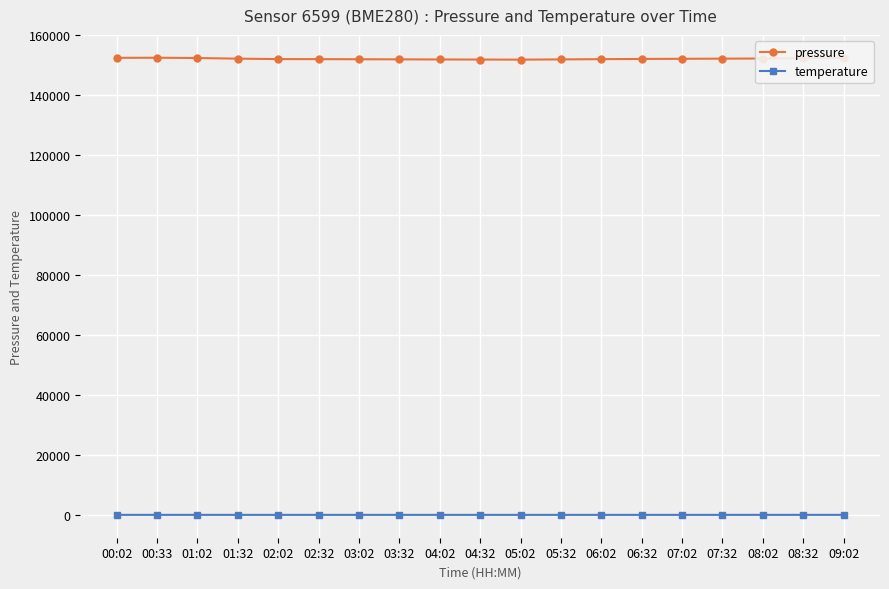

What is the lowest value of the pressure series?

151820.0